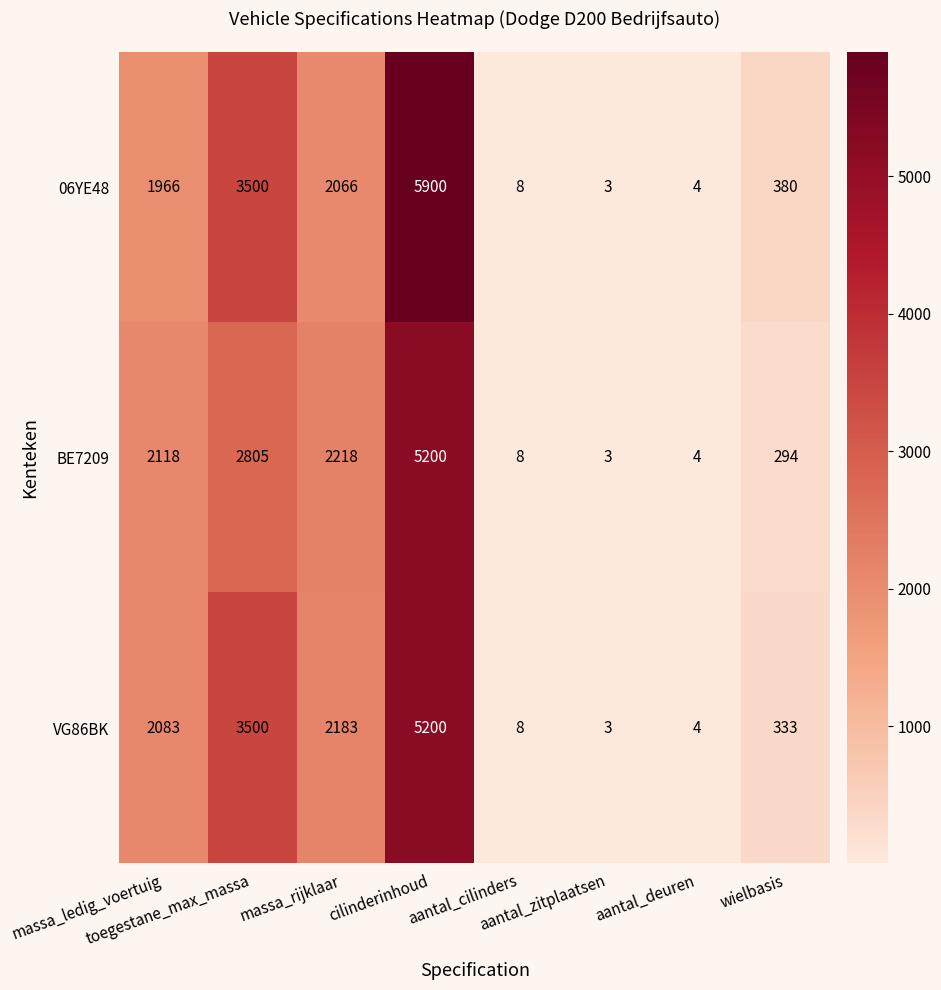

What is the smallest value displayed?

3